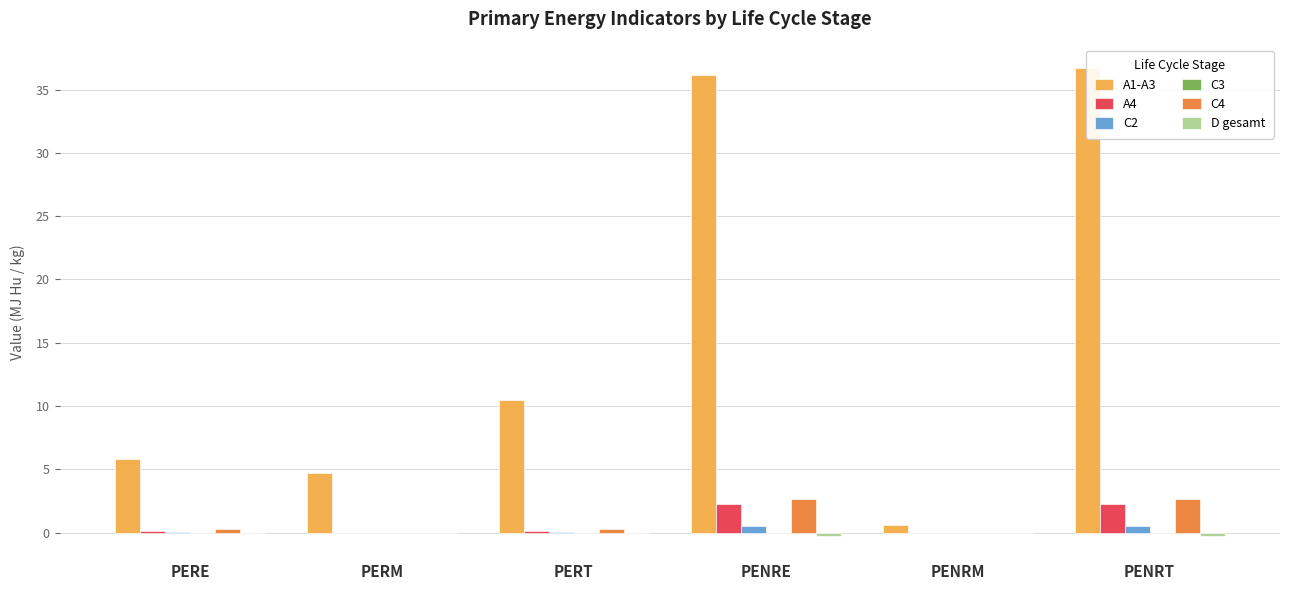

At PENRM, list the series in order from largest to smallest.

A1-A3, A4, C2, C3, C4, D gesamt